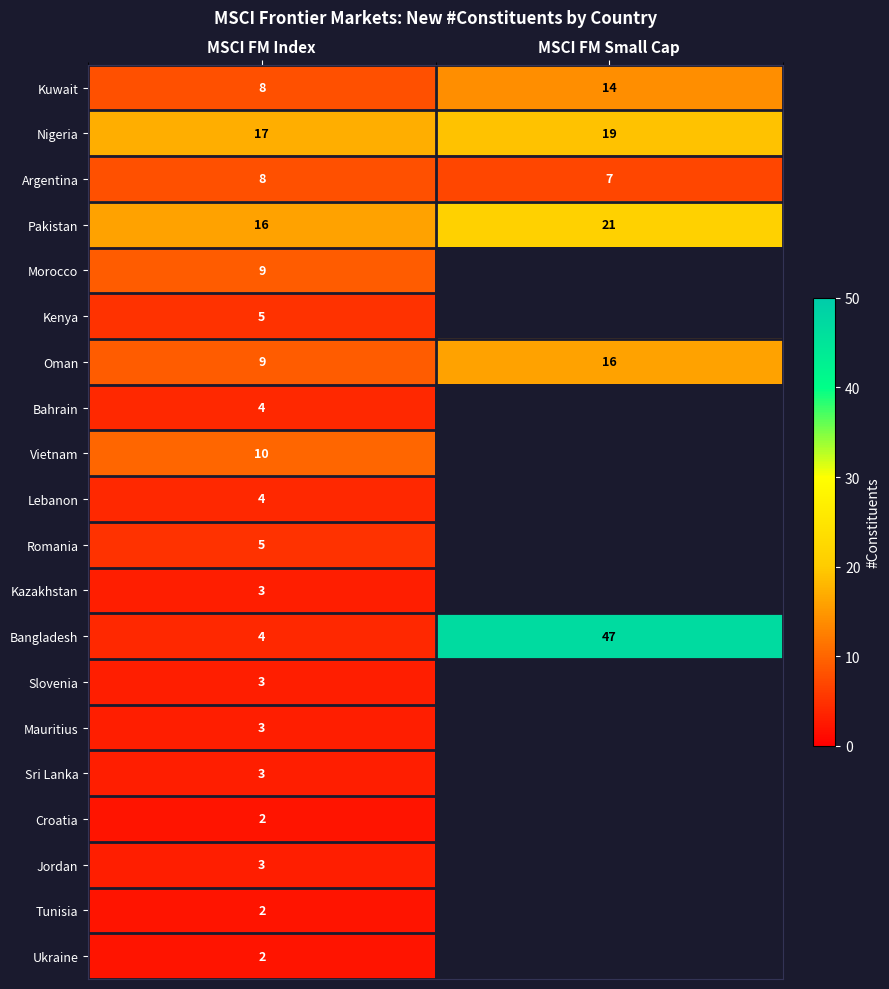

Is it true that Kenya equals 1.4 at MSCI FM Index?

False